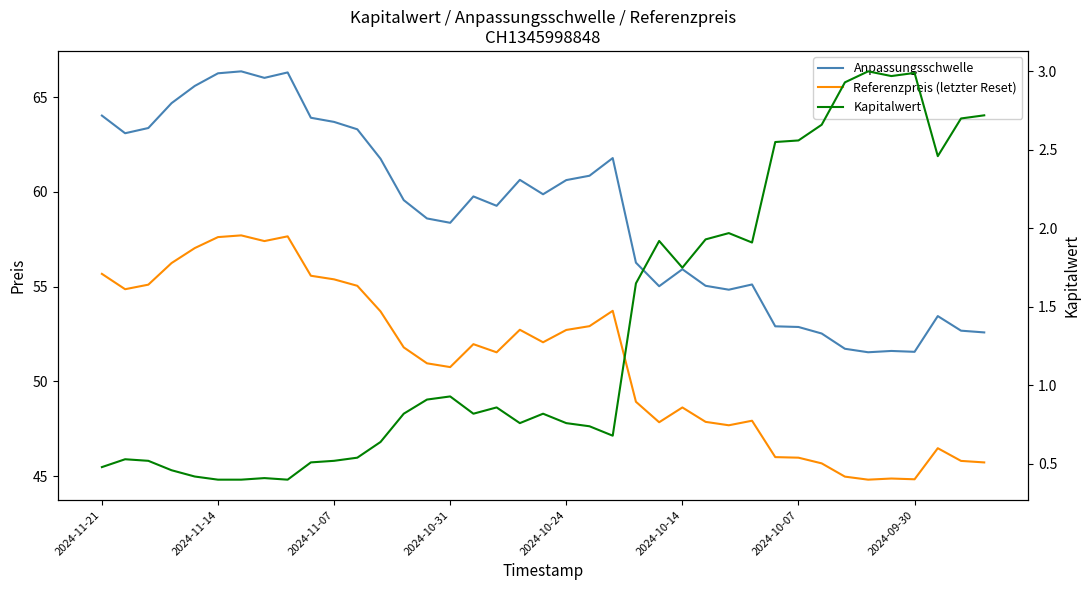

What is the difference between the maximum and minimum values in the Anpassungsschwelle series?

14.8